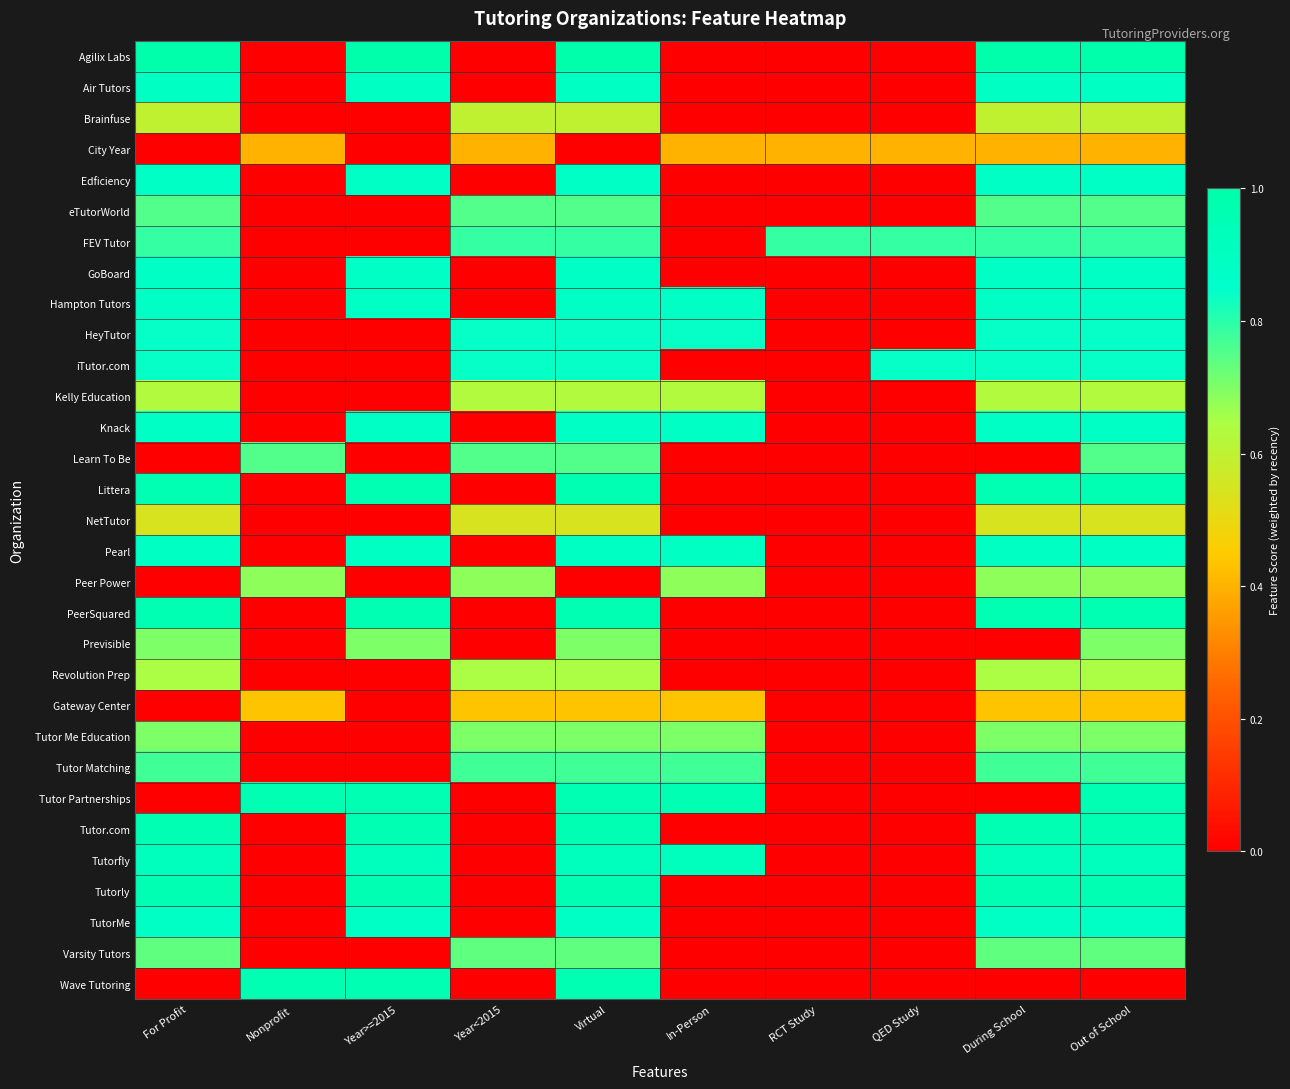

Which series has the largest range (max minus min)?

Agilix Labs